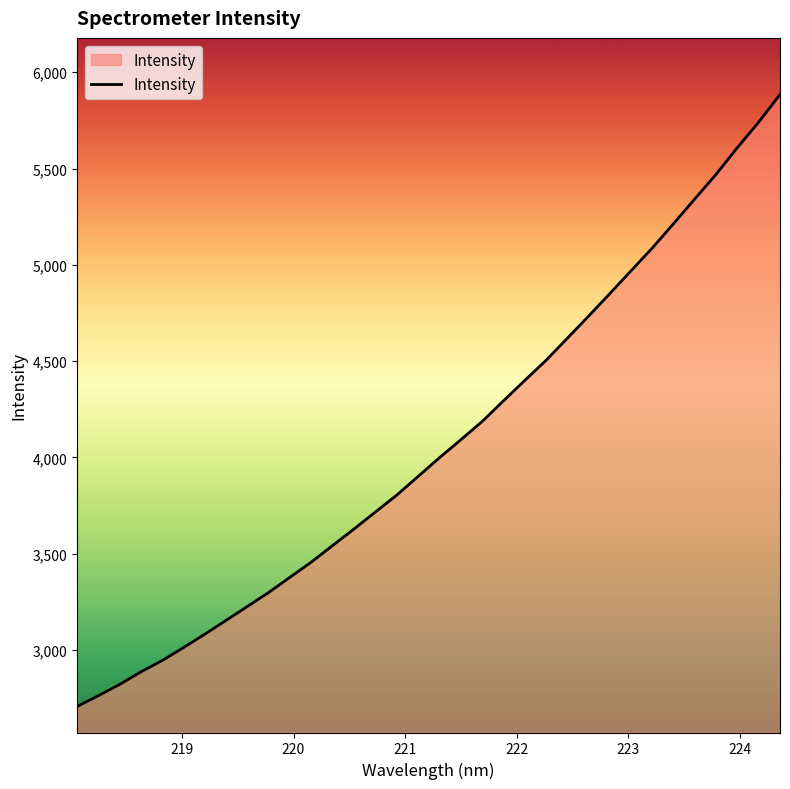

What is the average value?

4068.9